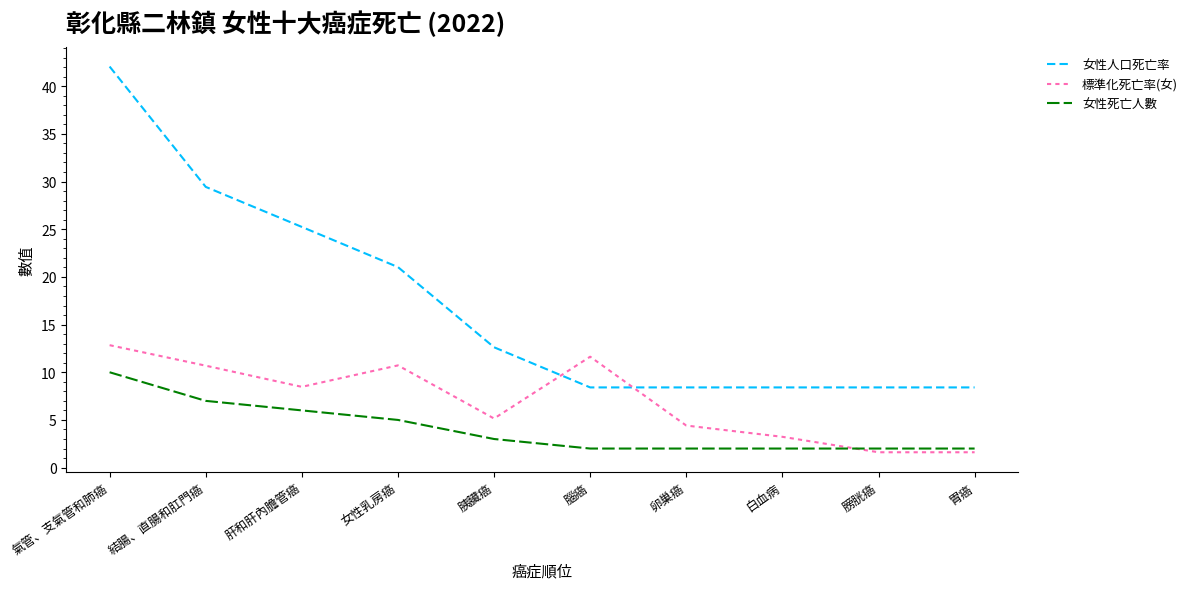

What is the smallest value displayed?

1.6